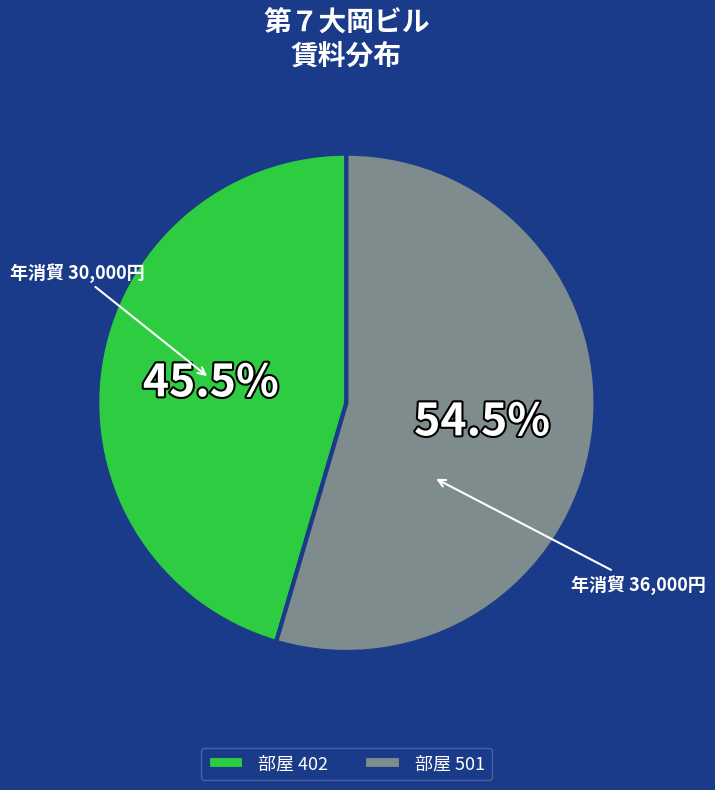

Is there any slice that represents more than half of the pie?

Yes